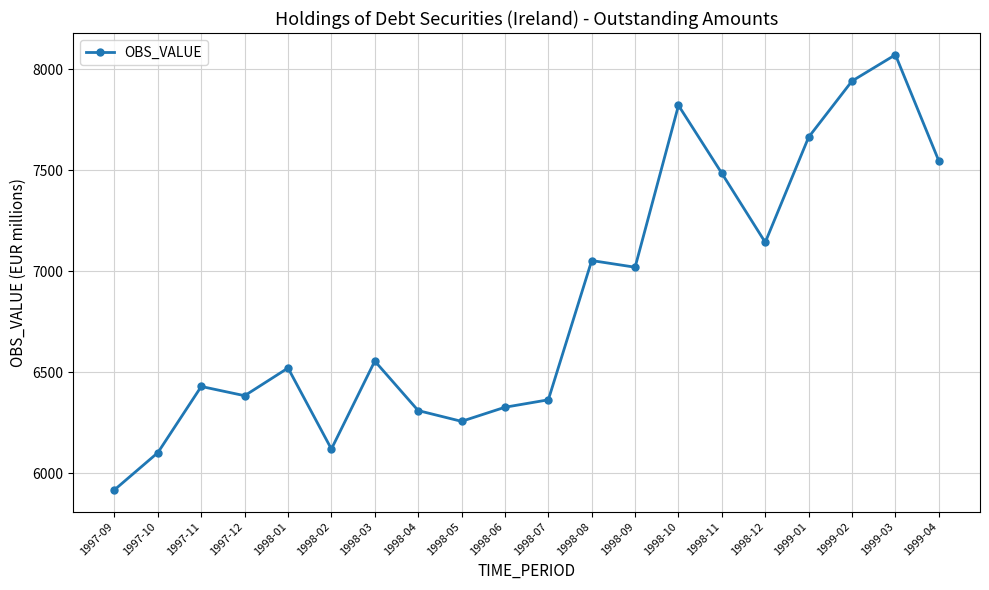

What is the label of the 16th point from the right?

1998-01